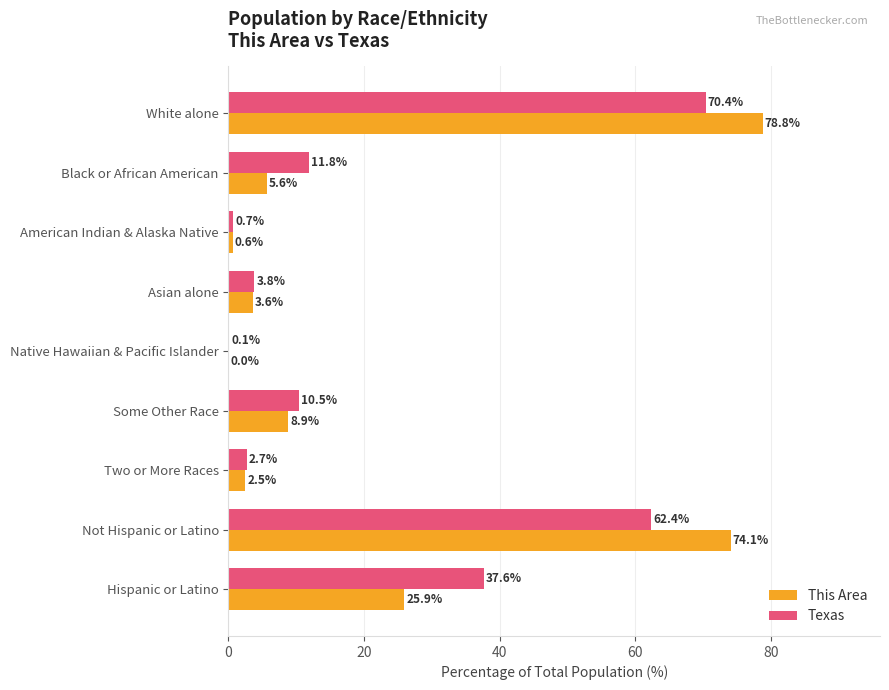

At which category does the chart reach its peak across all series?

White alone